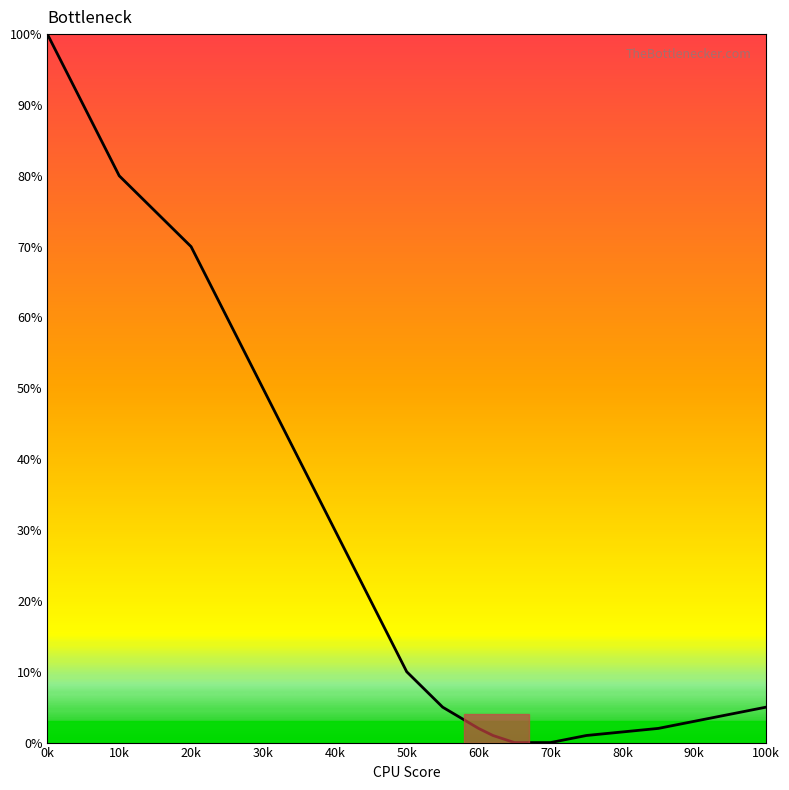

Does the chart display data point markers on the line(s)?

No